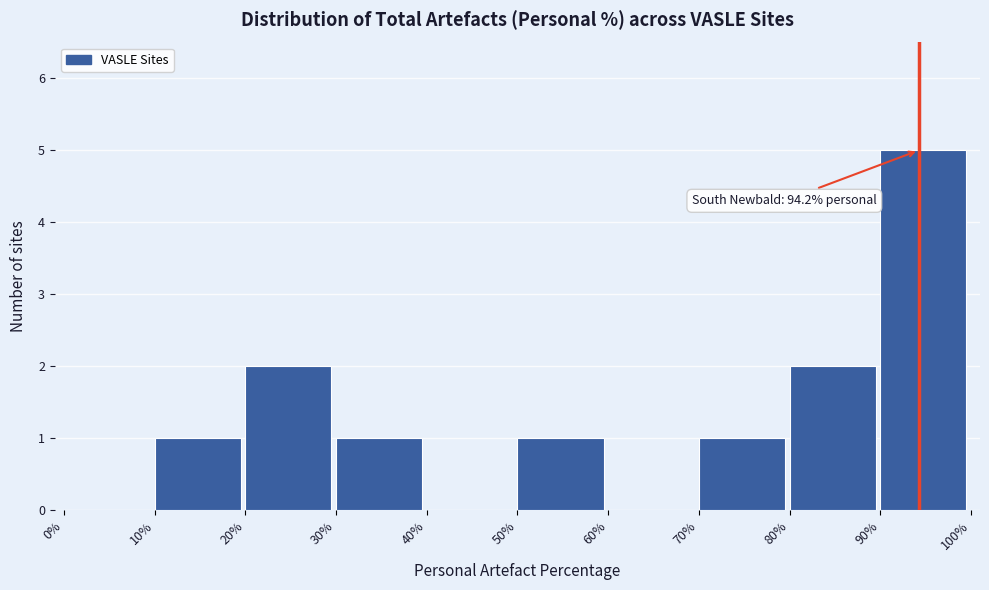

Reading left to right, extract all data points from this chart.

0%=0	10%=1	20%=2	30%=1	40%=0	50%=1	60%=0	70%=1	80%=2	90%=5